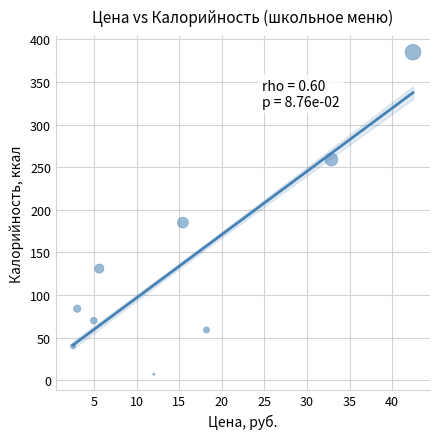

What is the average Y value?

136